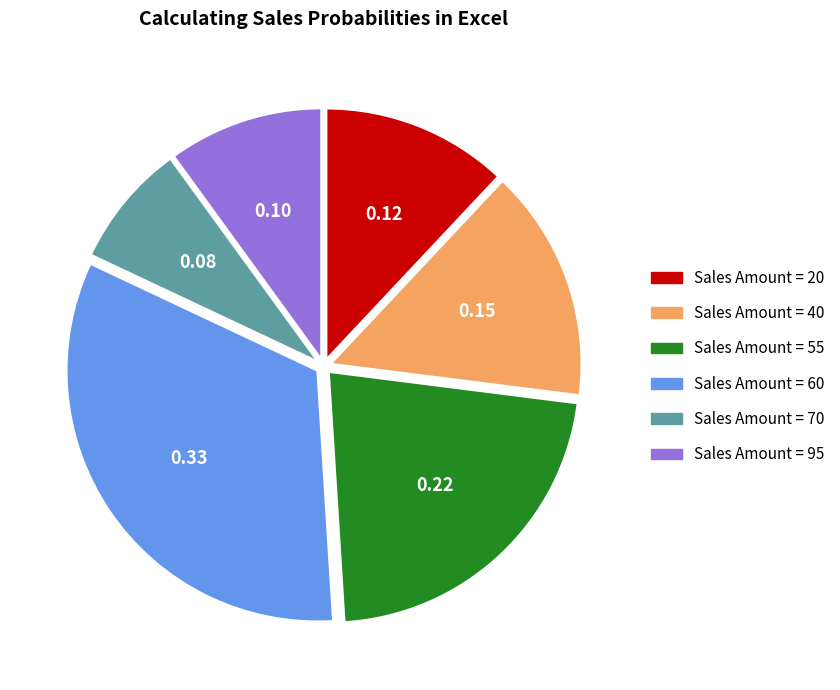

Is there a majority slice in this chart?

No